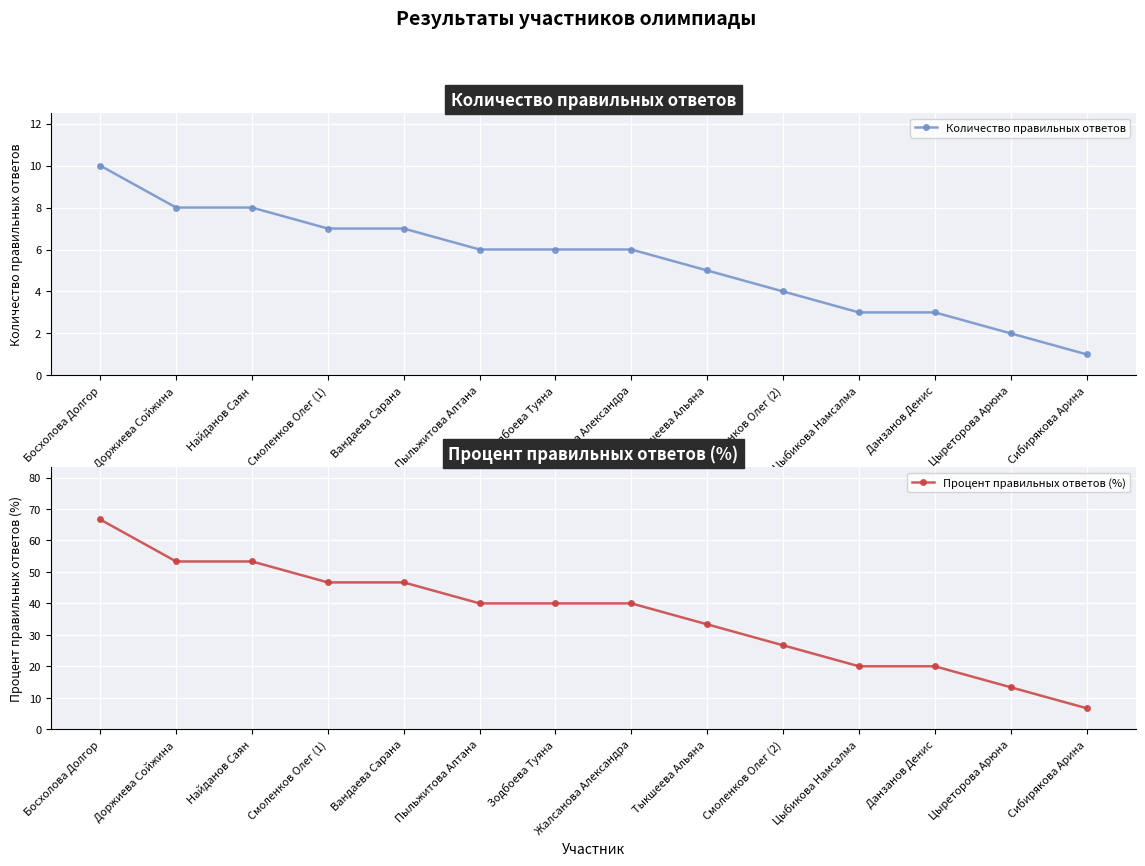

How many lines are shown in the chart?

2